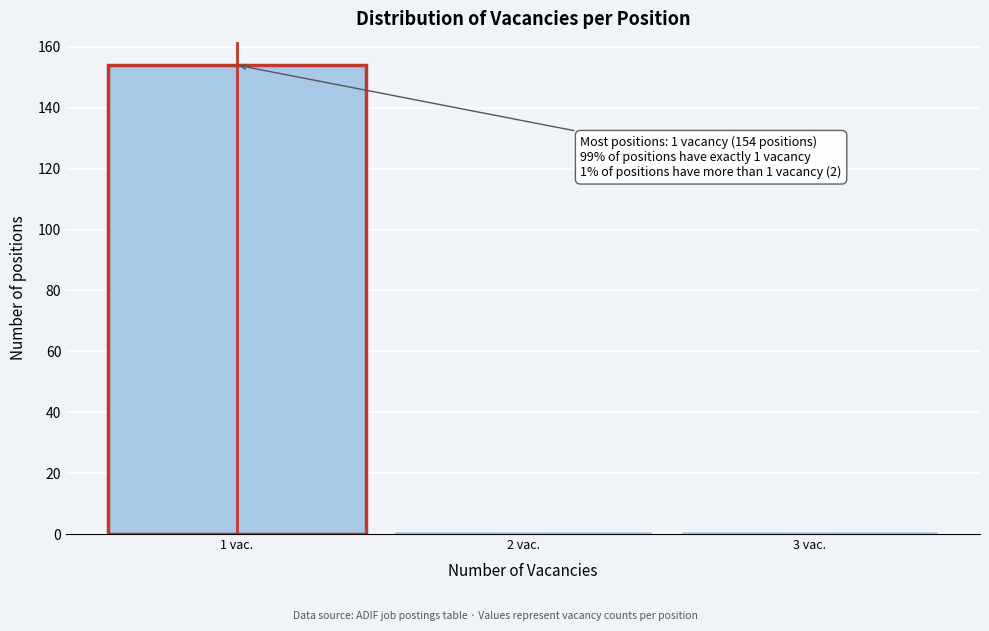

Reading left to right, transcribe all the data shown in this chart.

154	1	1